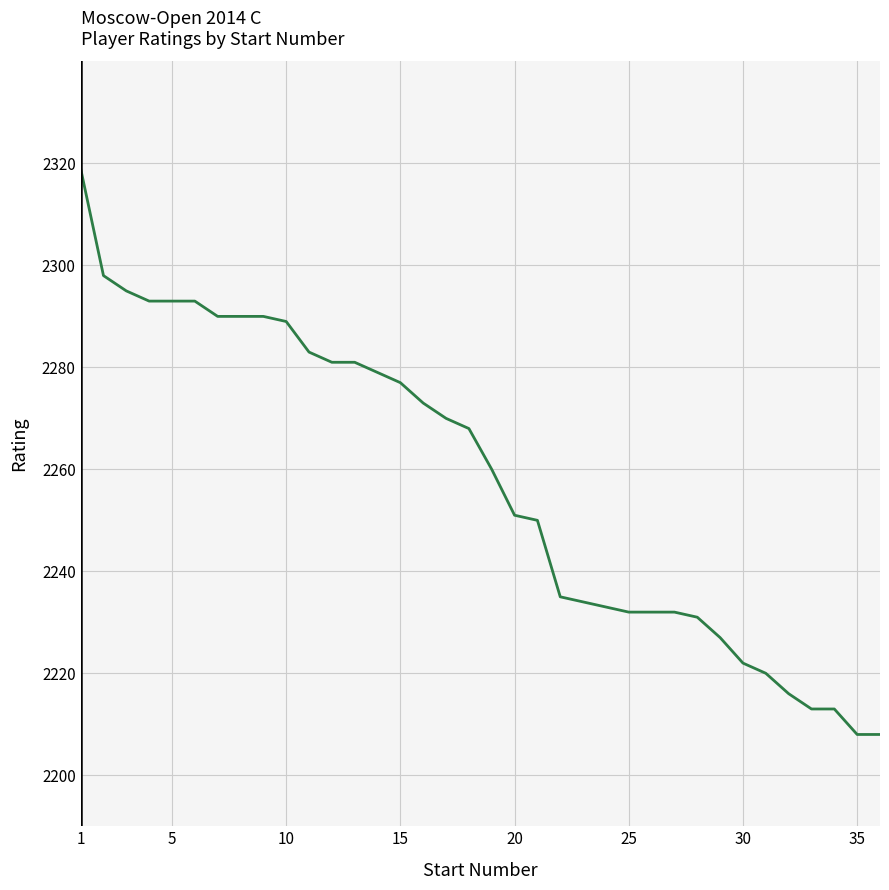

What is the minimum value shown in the chart?

2208